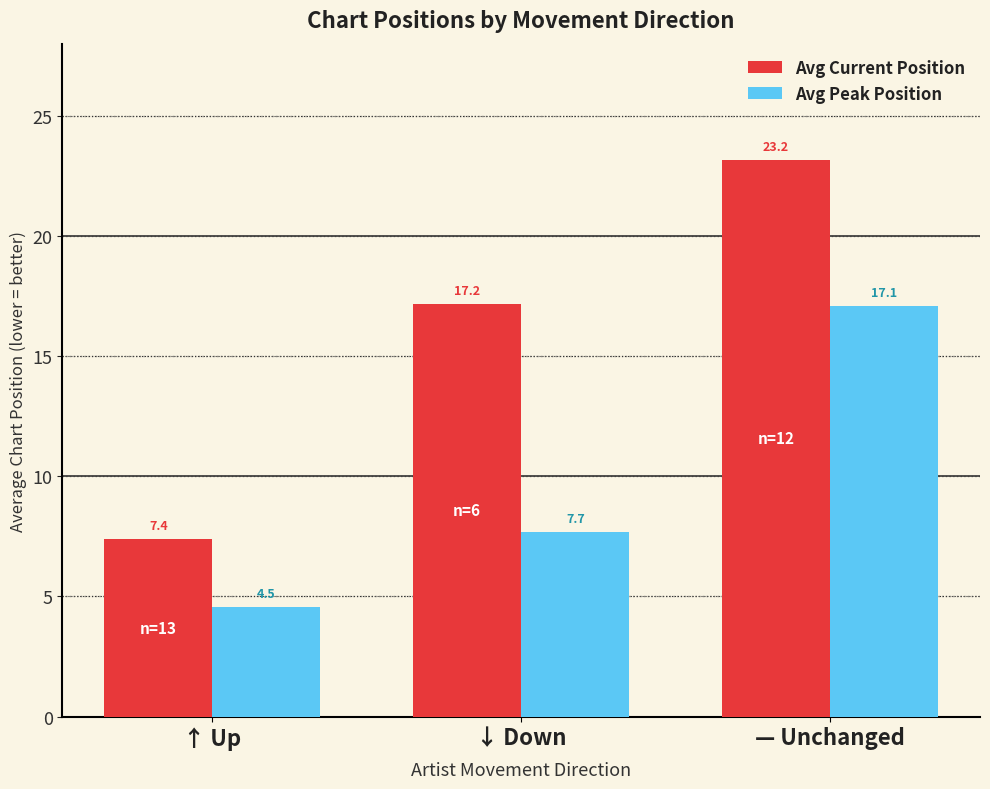

What is the difference between the maximum and minimum values in the Avg Current Position series?

15.8